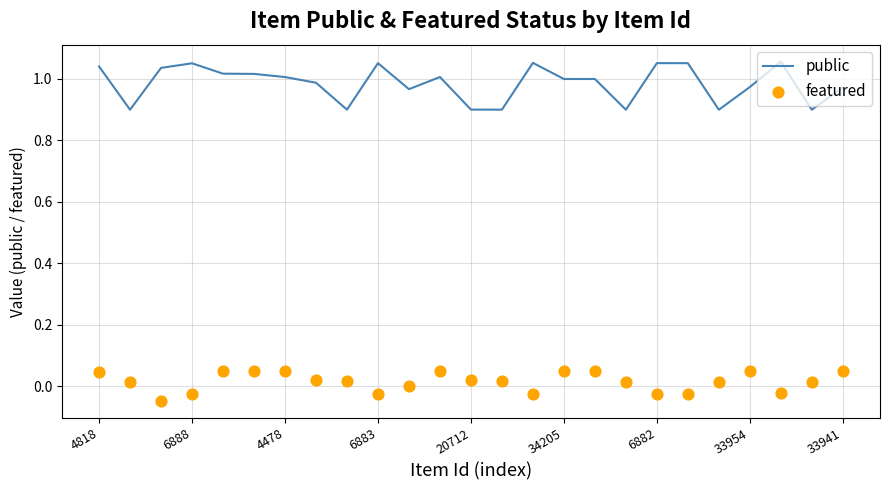

Is the value of featured at 11 greater than the value of public at 17?

No